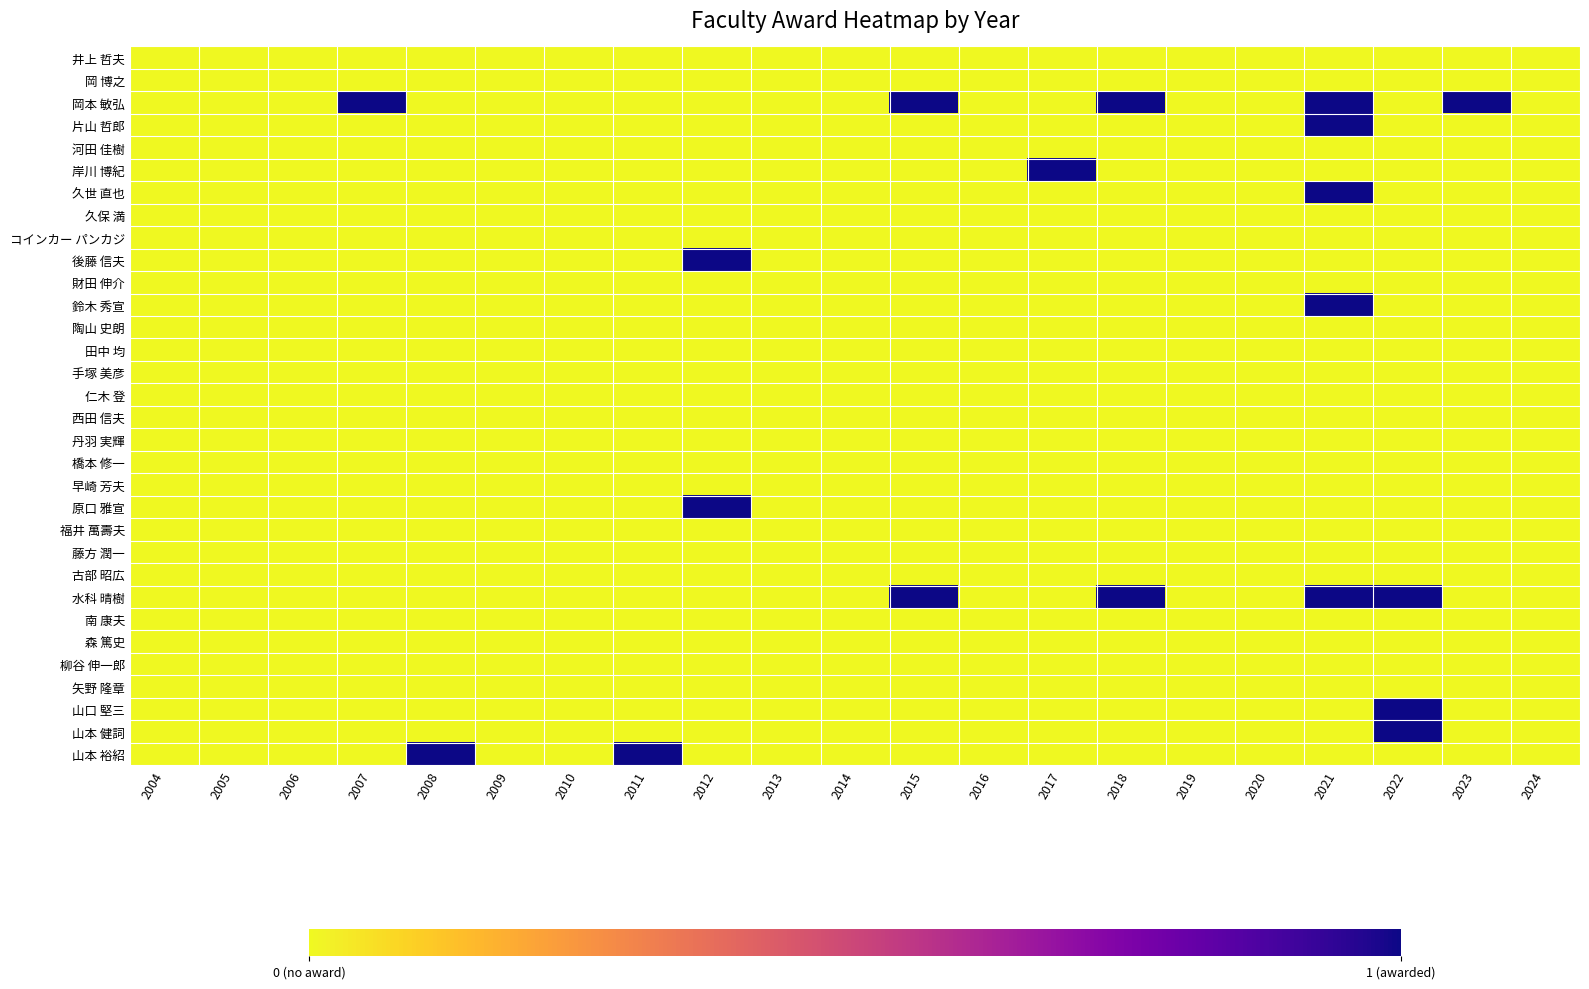

Reading right to left, transcribe all the data shown in this chart.

井上 哲夫: 2024=0	2023=0	2022=0	2021=0	2020=0	2019=0	2018=0	2017=0	2016=0	2015=0	2014=0	2013=0	2012=0	2011=0	2010=0	2009=0	2008=0	2007=0	2006=0	2005=0	2004=0
岡 博之: 2024=0	2023=0	2022=0	2021=0	2020=0	2019=0	2018=0	2017=0	2016=0	2015=0	2014=0	2013=0	2012=0	2011=0	2010=0	2009=0	2008=0	2007=0	2006=0	2005=0	2004=0
岡本 敏弘: 2024=0	2023=1	2022=0	2021=1	2020=0	2019=0	2018=1	2017=0	2016=0	2015=1	2014=0	2013=0	2012=0	2011=0	2010=0	2009=0	2008=0	2007=1	2006=0	2005=0	2004=0
片山 哲郎: 2024=0	2023=0	2022=0	2021=1	2020=0	2019=0	2018=0	2017=0	2016=0	2015=0	2014=0	2013=0	2012=0	2011=0	2010=0	2009=0	2008=0	2007=0	2006=0	2005=0	2004=0
河田 佳樹: 2024=0	2023=0	2022=0	2021=0	2020=0	2019=0	2018=0	2017=0	2016=0	2015=0	2014=0	2013=0	2012=0	2011=0	2010=0	2009=0	2008=0	2007=0	2006=0	2005=0	2004=0
岸川 博紀: 2024=0	2023=0	2022=0	2021=0	2020=0	2019=0	2018=0	2017=1	2016=0	2015=0	2014=0	2013=0	2012=0	2011=0	2010=0	2009=0	2008=0	2007=0	2006=0	2005=0	2004=0
久世 直也: 2024=0	2023=0	2022=0	2021=1	2020=0	2019=0	2018=0	2017=0	2016=0	2015=0	2014=0	2013=0	2012=0	2011=0	2010=0	2009=0	2008=0	2007=0	2006=0	2005=0	2004=0
久保 満: 2024=0	2023=0	2022=0	2021=0	2020=0	2019=0	2018=0	2017=0	2016=0	2015=0	2014=0	2013=0	2012=0	2011=0	2010=0	2009=0	2008=0	2007=0	2006=0	2005=0	2004=0
コインカー パンカジ: 2024=0	2023=0	2022=0	2021=0	2020=0	2019=0	2018=0	2017=0	2016=0	2015=0	2014=0	2013=0	2012=0	2011=0	2010=0	2009=0	2008=0	2007=0	2006=0	2005=0	2004=0
後藤 信夫: 2024=0	2023=0	2022=0	2021=0	2020=0	2019=0	2018=0	2017=0	2016=0	2015=0	2014=0	2013=0	2012=1	2011=0	2010=0	2009=0	2008=0	2007=0	2006=0	2005=0	2004=0
財田 伸介: 2024=0	2023=0	2022=0	2021=0	2020=0	2019=0	2018=0	2017=0	2016=0	2015=0	2014=0	2013=0	2012=0	2011=0	2010=0	2009=0	2008=0	2007=0	2006=0	2005=0	2004=0
鈴木 秀宣: 2024=0	2023=0	2022=0	2021=1	2020=0	2019=0	2018=0	2017=0	2016=0	2015=0	2014=0	2013=0	2012=0	2011=0	2010=0	2009=0	2008=0	2007=0	2006=0	2005=0	2004=0
陶山 史朗: 2024=0	2023=0	2022=0	2021=0	2020=0	2019=0	2018=0	2017=0	2016=0	2015=0	2014=0	2013=0	2012=0	2011=0	2010=0	2009=0	2008=0	2007=0	2006=0	2005=0	2004=0
田中 均: 2024=0	2023=0	2022=0	2021=0	2020=0	2019=0	2018=0	2017=0	2016=0	2015=0	2014=0	2013=0	2012=0	2011=0	2010=0	2009=0	2008=0	2007=0	2006=0	2005=0	2004=0
手塚 美彦: 2024=0	2023=0	2022=0	2021=0	2020=0	2019=0	2018=0	2017=0	2016=0	2015=0	2014=0	2013=0	2012=0	2011=0	2010=0	2009=0	2008=0	2007=0	2006=0	2005=0	2004=0
仁木 登: 2024=0	2023=0	2022=0	2021=0	2020=0	2019=0	2018=0	2017=0	2016=0	2015=0	2014=0	2013=0	2012=0	2011=0	2010=0	2009=0	2008=0	2007=0	2006=0	2005=0	2004=0
西田 信夫: 2024=0	2023=0	2022=0	2021=0	2020=0	2019=0	2018=0	2017=0	2016=0	2015=0	2014=0	2013=0	2012=0	2011=0	2010=0	2009=0	2008=0	2007=0	2006=0	2005=0	2004=0
丹羽 実輝: 2024=0	2023=0	2022=0	2021=0	2020=0	2019=0	2018=0	2017=0	2016=0	2015=0	2014=0	2013=0	2012=0	2011=0	2010=0	2009=0	2008=0	2007=0	2006=0	2005=0	2004=0
橋本 修一: 2024=0	2023=0	2022=0	2021=0	2020=0	2019=0	2018=0	2017=0	2016=0	2015=0	2014=0	2013=0	2012=0	2011=0	2010=0	2009=0	2008=0	2007=0	2006=0	2005=0	2004=0
早崎 芳夫: 2024=0	2023=0	2022=0	2021=0	2020=0	2019=0	2018=0	2017=0	2016=0	2015=0	2014=0	2013=0	2012=0	2011=0	2010=0	2009=0	2008=0	2007=0	2006=0	2005=0	2004=0
原口 雅宣: 2024=0	2023=0	2022=0	2021=0	2020=0	2019=0	2018=0	2017=0	2016=0	2015=0	2014=0	2013=0	2012=1	2011=0	2010=0	2009=0	2008=0	2007=0	2006=0	2005=0	2004=0
福井 萬壽夫: 2024=0	2023=0	2022=0	2021=0	2020=0	2019=0	2018=0	2017=0	2016=0	2015=0	2014=0	2013=0	2012=0	2011=0	2010=0	2009=0	2008=0	2007=0	2006=0	2005=0	2004=0
藤方 潤一: 2024=0	2023=0	2022=0	2021=0	2020=0	2019=0	2018=0	2017=0	2016=0	2015=0	2014=0	2013=0	2012=0	2011=0	2010=0	2009=0	2008=0	2007=0	2006=0	2005=0	2004=0
古部 昭広: 2024=0	2023=0	2022=0	2021=0	2020=0	2019=0	2018=0	2017=0	2016=0	2015=0	2014=0	2013=0	2012=0	2011=0	2010=0	2009=0	2008=0	2007=0	2006=0	2005=0	2004=0
水科 晴樹: 2024=0	2023=0	2022=1	2021=1	2020=0	2019=0	2018=1	2017=0	2016=0	2015=1	2014=0	2013=0	2012=0	2011=0	2010=0	2009=0	2008=0	2007=0	2006=0	2005=0	2004=0
南 康夫: 2024=0	2023=0	2022=0	2021=0	2020=0	2019=0	2018=0	2017=0	2016=0	2015=0	2014=0	2013=0	2012=0	2011=0	2010=0	2009=0	2008=0	2007=0	2006=0	2005=0	2004=0
森 篤史: 2024=0	2023=0	2022=0	2021=0	2020=0	2019=0	2018=0	2017=0	2016=0	2015=0	2014=0	2013=0	2012=0	2011=0	2010=0	2009=0	2008=0	2007=0	2006=0	2005=0	2004=0
柳谷 伸一郎: 2024=0	2023=0	2022=0	2021=0	2020=0	2019=0	2018=0	2017=0	2016=0	2015=0	2014=0	2013=0	2012=0	2011=0	2010=0	2009=0	2008=0	2007=0	2006=0	2005=0	2004=0
矢野 隆章: 2024=0	2023=0	2022=0	2021=0	2020=0	2019=0	2018=0	2017=0	2016=0	2015=0	2014=0	2013=0	2012=0	2011=0	2010=0	2009=0	2008=0	2007=0	2006=0	2005=0	2004=0
山口 堅三: 2024=0	2023=0	2022=1	2021=0	2020=0	2019=0	2018=0	2017=0	2016=0	2015=0	2014=0	2013=0	2012=0	2011=0	2010=0	2009=0	2008=0	2007=0	2006=0	2005=0	2004=0
山本 健詞: 2024=0	2023=0	2022=1	2021=0	2020=0	2019=0	2018=0	2017=0	2016=0	2015=0	2014=0	2013=0	2012=0	2011=0	2010=0	2009=0	2008=0	2007=0	2006=0	2005=0	2004=0
山本 裕紹: 2024=0	2023=0	2022=0	2021=0	2020=0	2019=0	2018=0	2017=0	2016=0	2015=0	2014=0	2013=0	2012=0	2011=1	2010=0	2009=0	2008=1	2007=0	2006=0	2005=0	2004=0